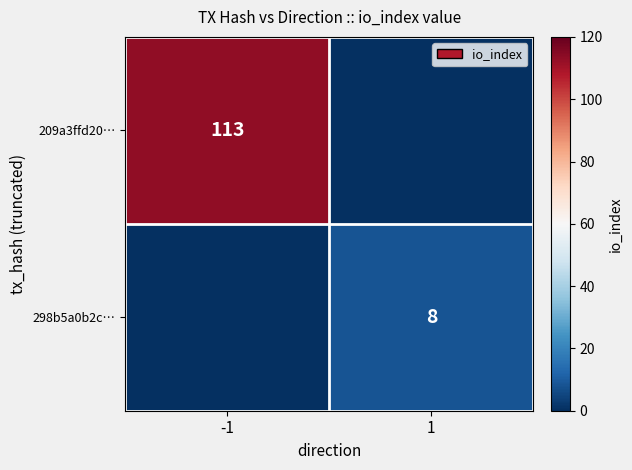

What is the difference between the highest and lowest values at 1?

8